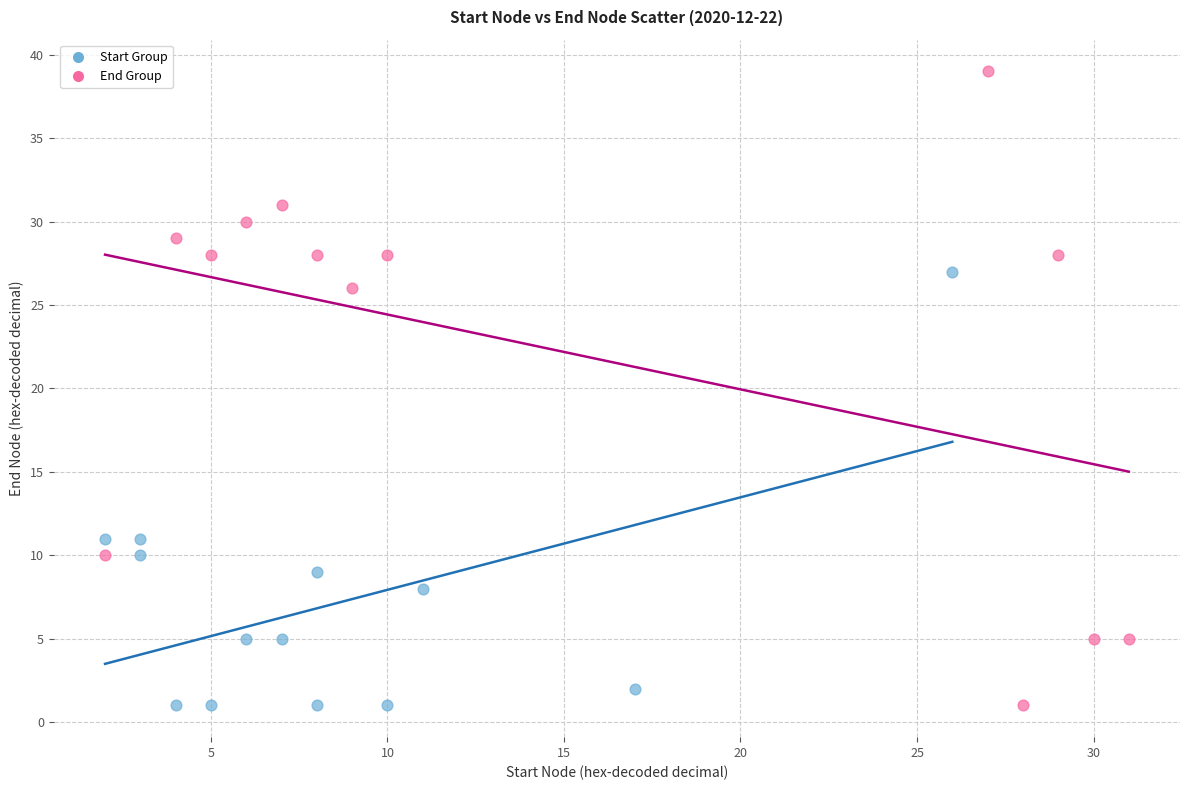

Which series reaches the maximum Y coordinate?

End Group